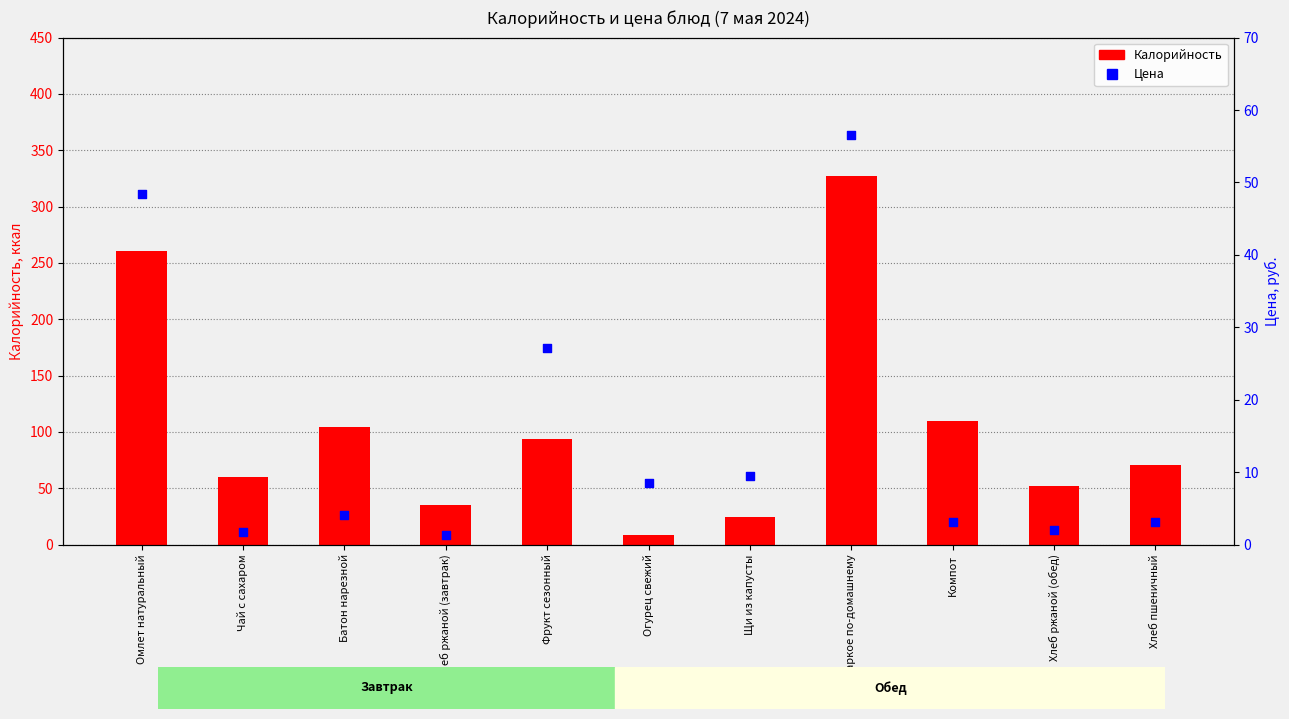

What are all the series names shown in the legend?

Калорийность, Цена